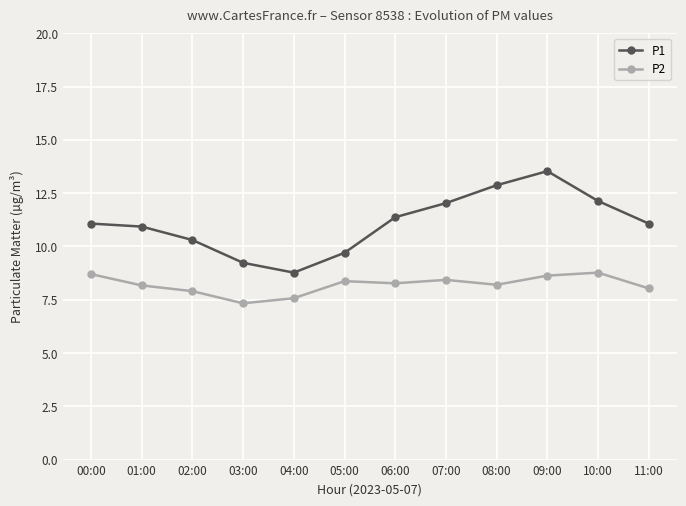

Where does the P2 series first go above 8?

00:00